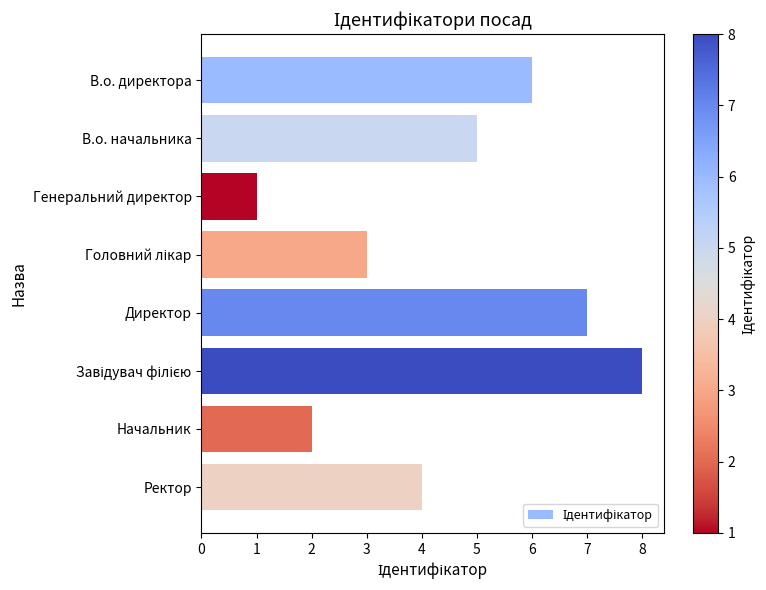

Count the number of data series in this chart.

1